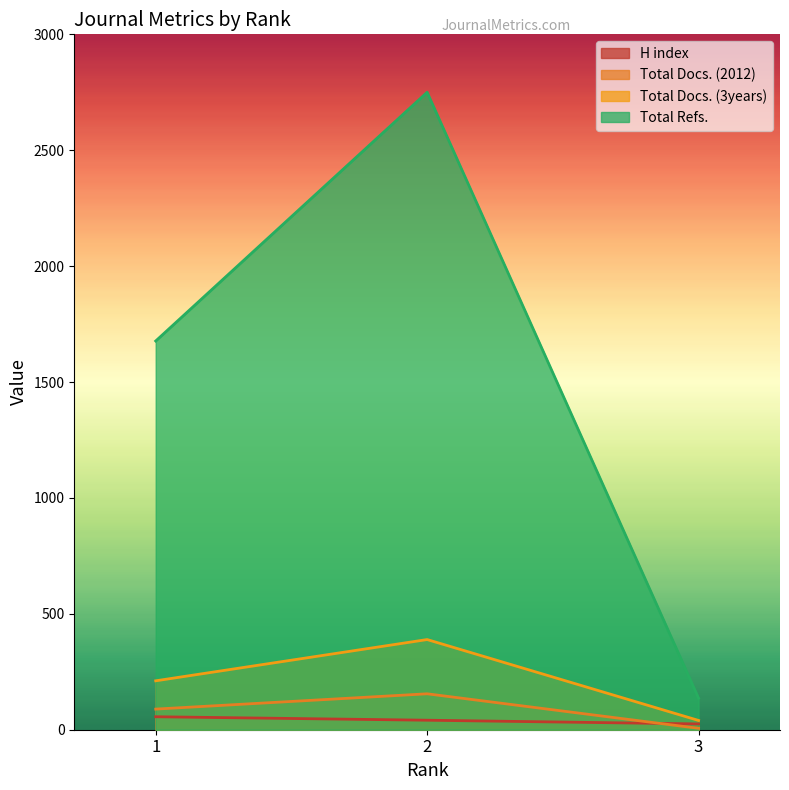

Reading left to right, extract all data points from this chart.

H index: 1=56	2=41	3=25
Total Docs. (2012): 1=89	2=155	3=6
Total Docs. (3years): 1=211	2=389	3=40
Total Refs.: 1=1677	2=2750	3=136